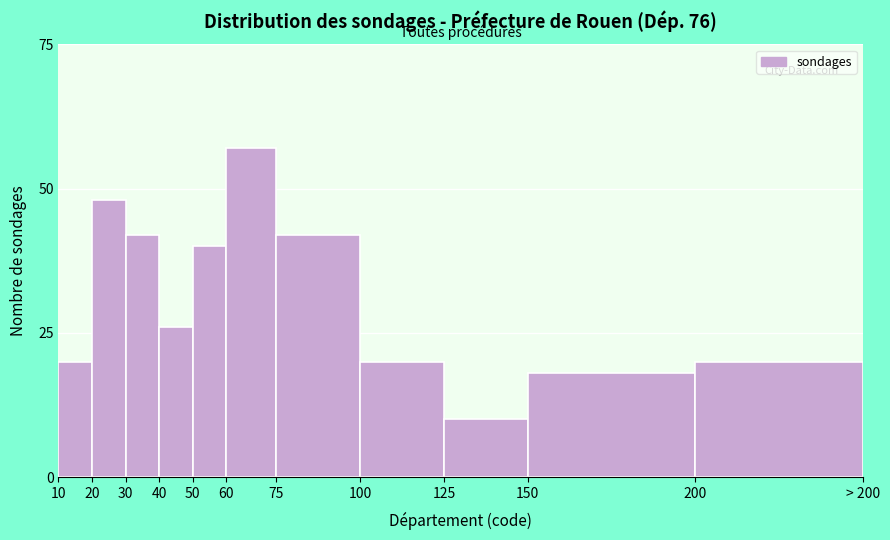

Reading left to right, extract all data points from this chart.

20	48	42	26	40	57	42	20	10	18	20